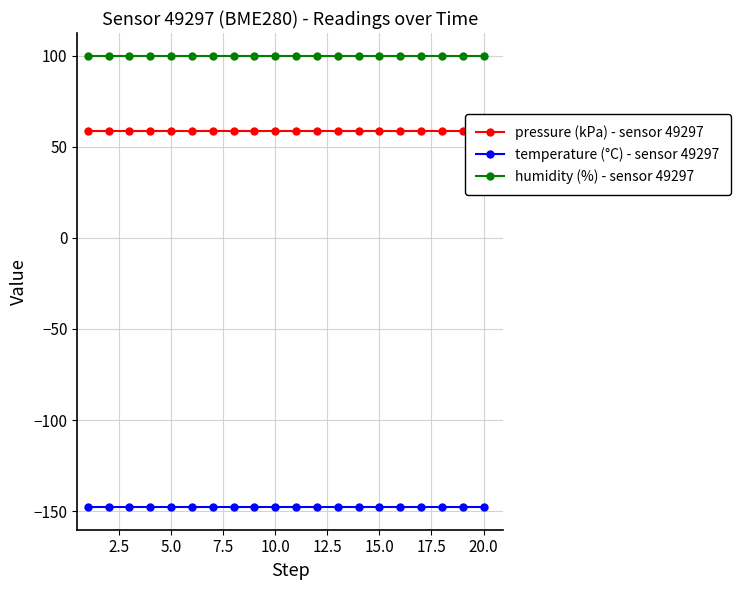

The value of humidity (%) - sensor 49297 at 5.0 is 100.0. True or false?

True